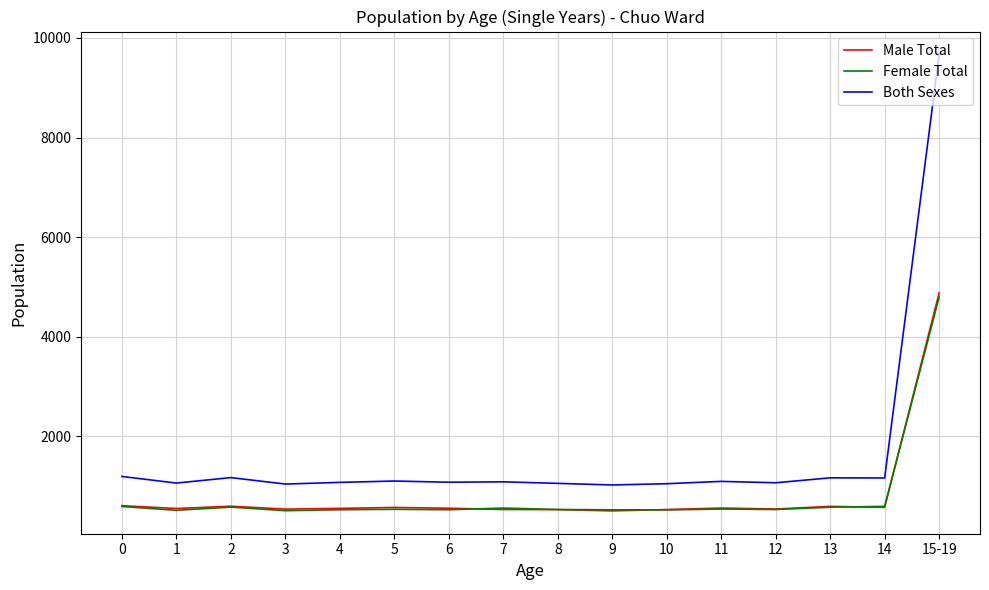

What is the difference between the highest and lowest values at 5?

568